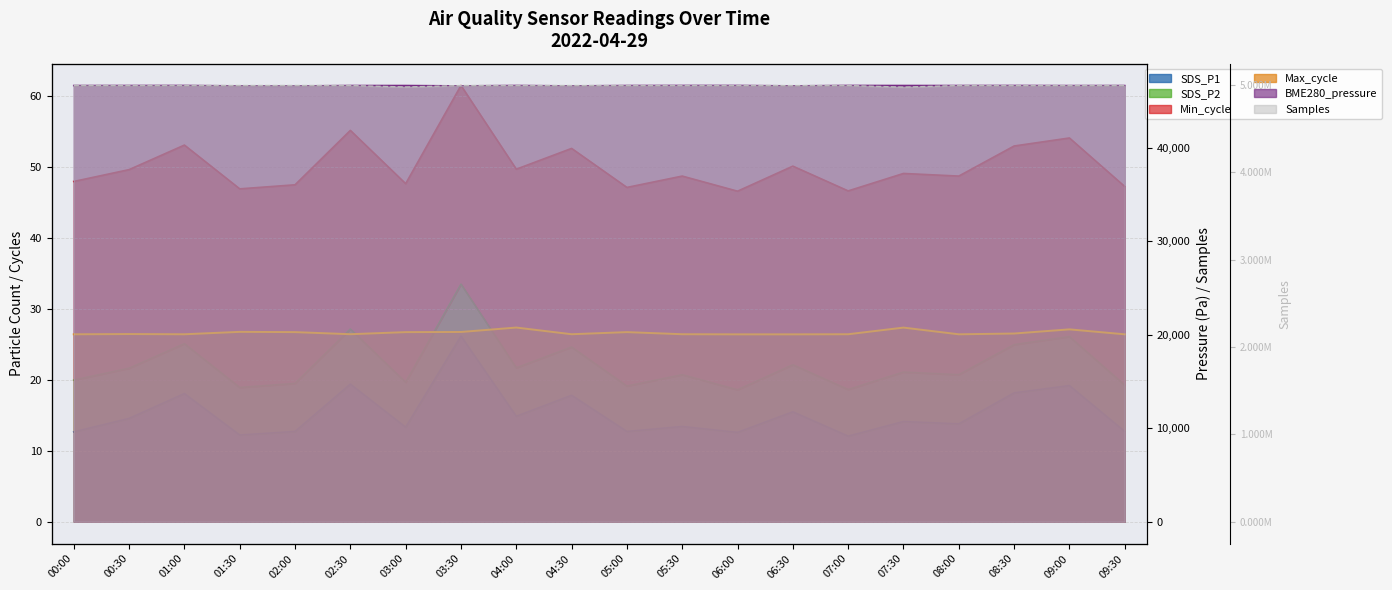

What is the difference between the highest and lowest values at 09:30?

4990645.3